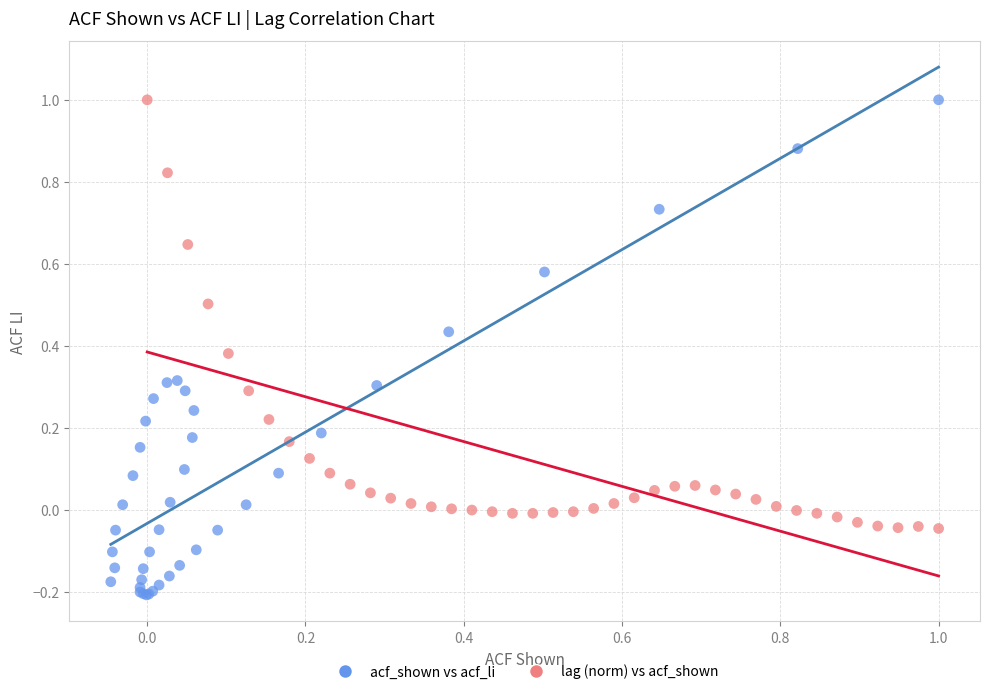

Which series reaches the minimum Y coordinate?

acf_shown vs acf_li